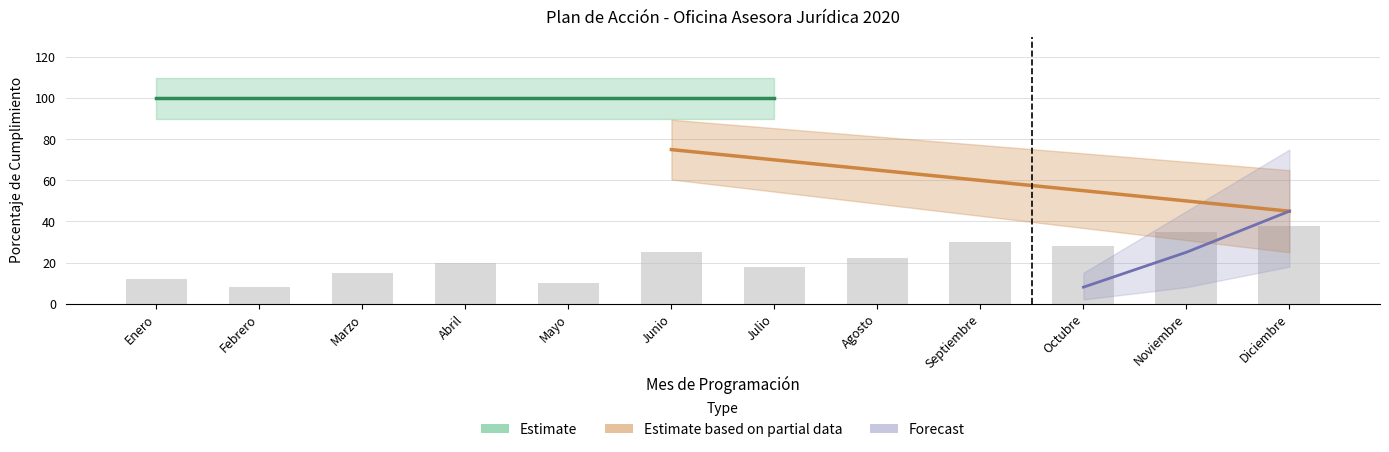

The value of Forecast at Abril is -2. True or false?

False